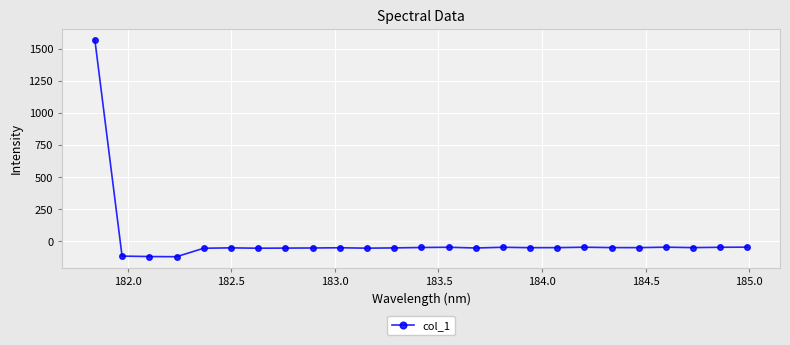

What is the greatest value displayed?

1571.9